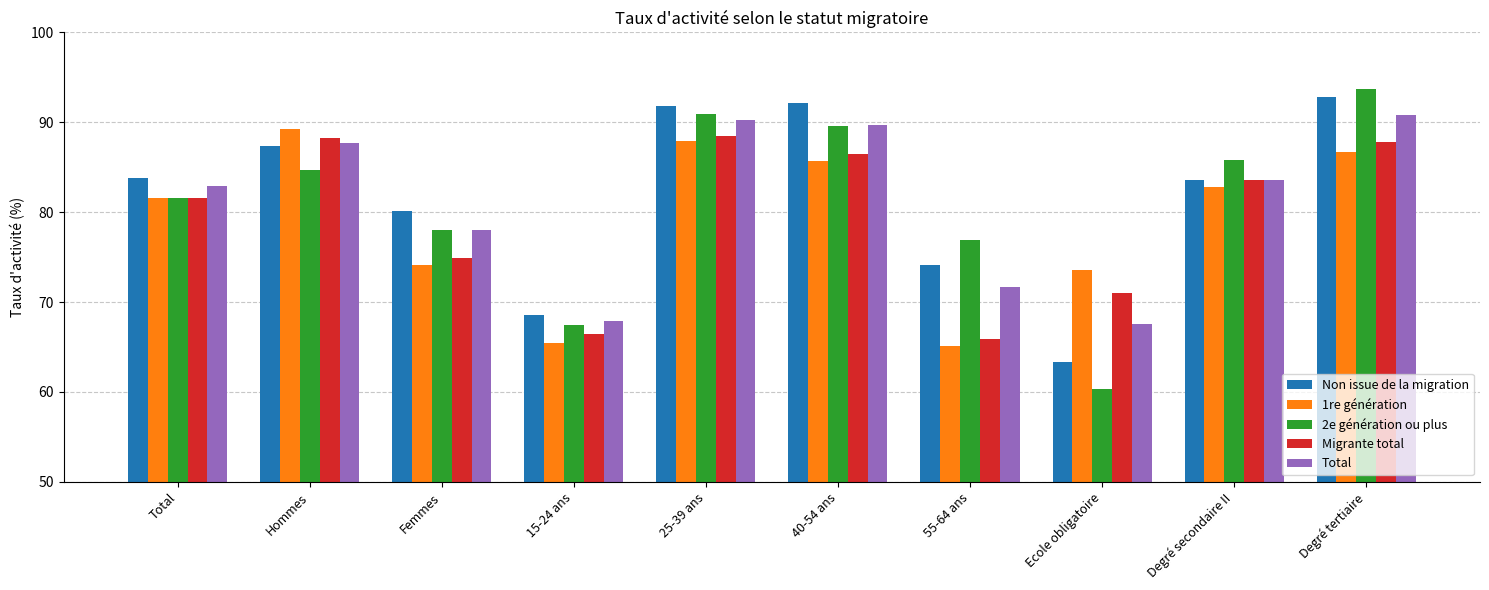

What is the difference between the highest and lowest values at Degré tertiaire?

7.1